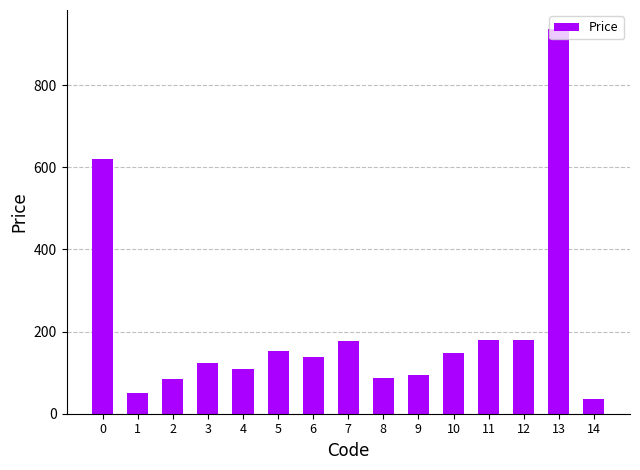

What is the smallest value displayed?

36.0